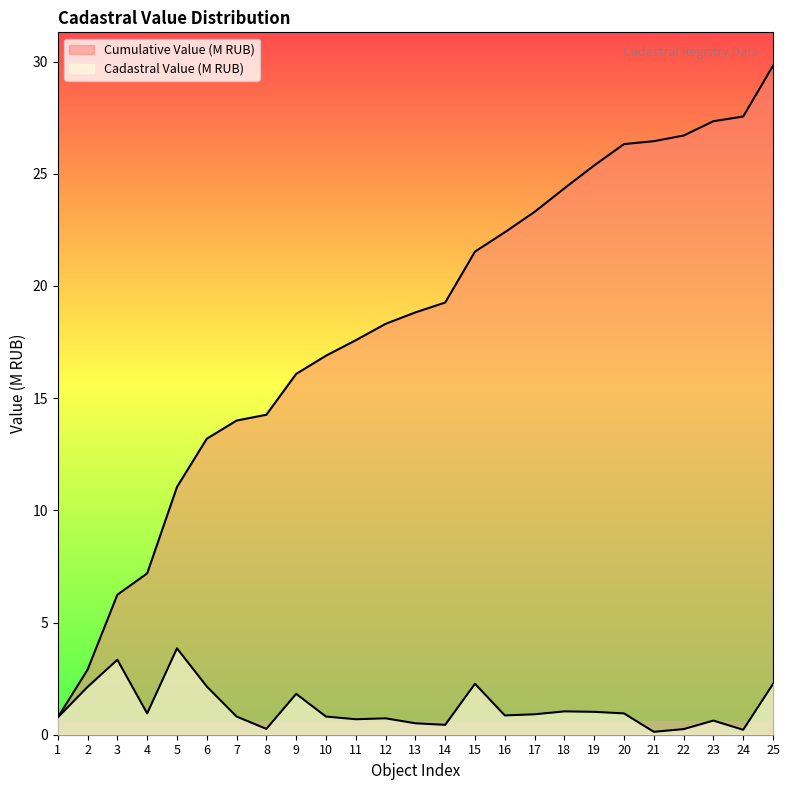

What is the smallest value displayed?

0.1